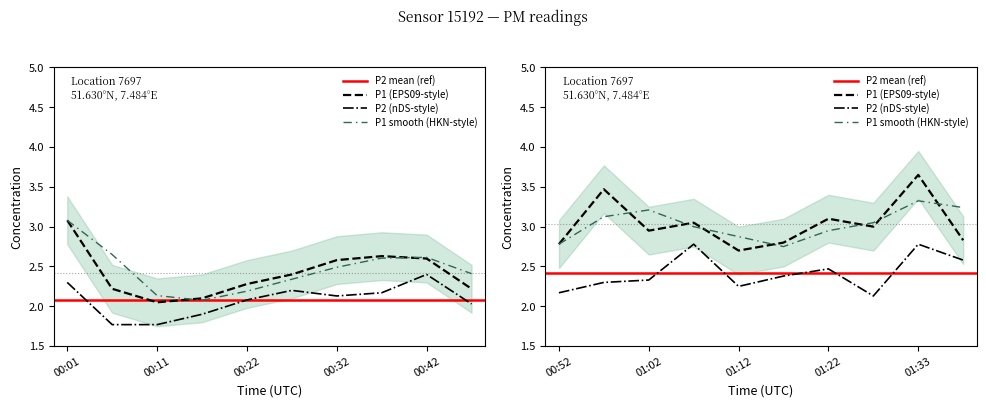

True or false: P1 has a value of 3.3 at 00:22.

False